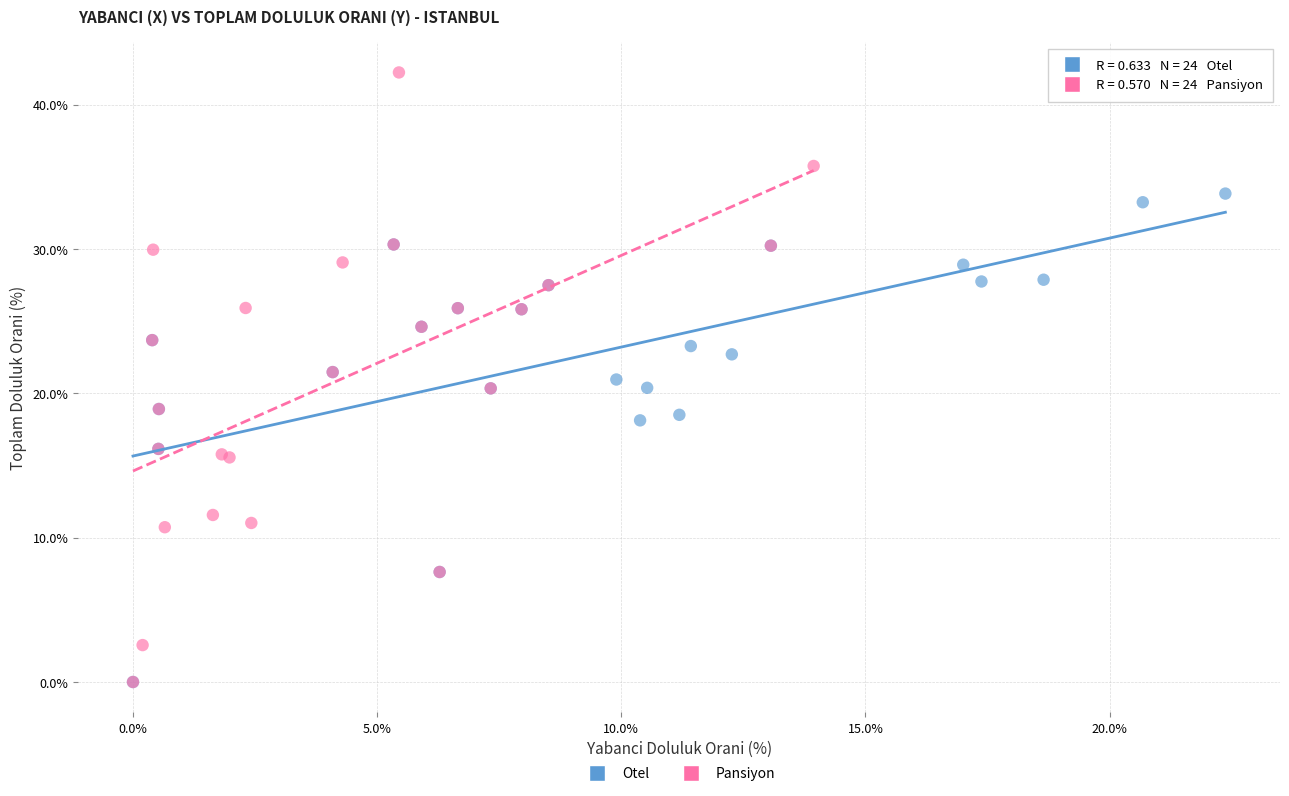

Which series has the widest spread of Y values?

Pansiyon